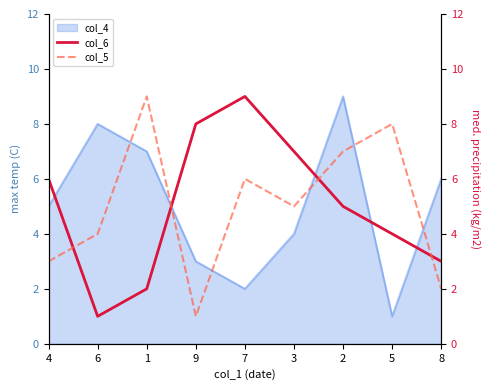

Is the value of col_5 at 8 greater than the value of col_6 at 7?

No